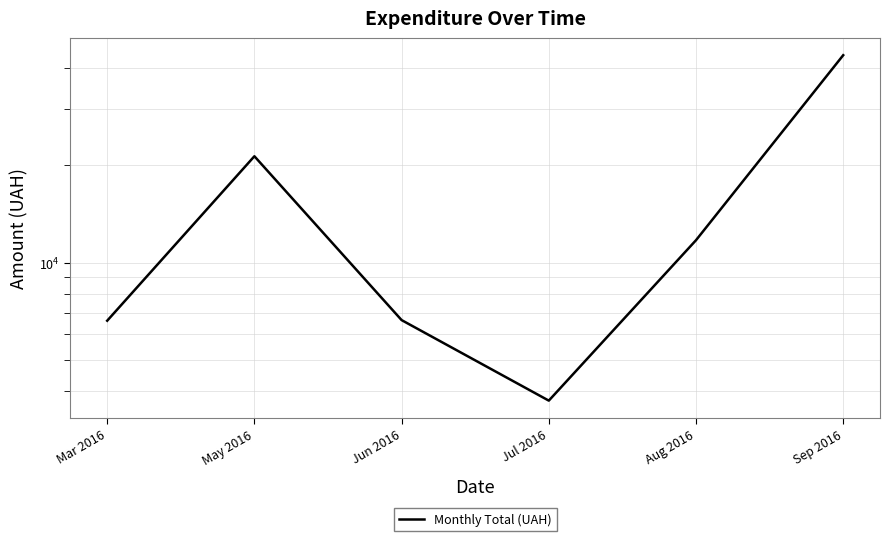

The value at May 2016 is 31163.8. True or false?

False